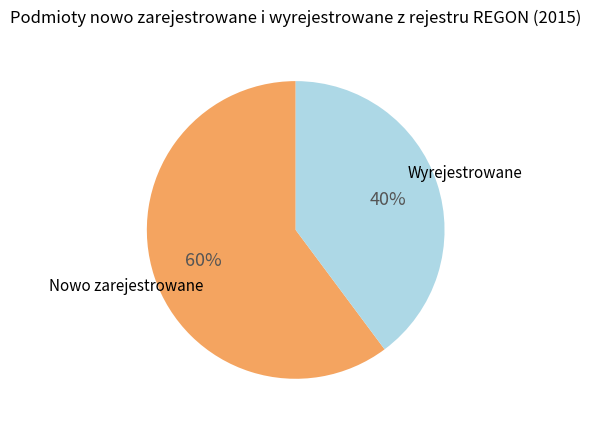

To the nearest percent, what is the average slice percentage?

50%